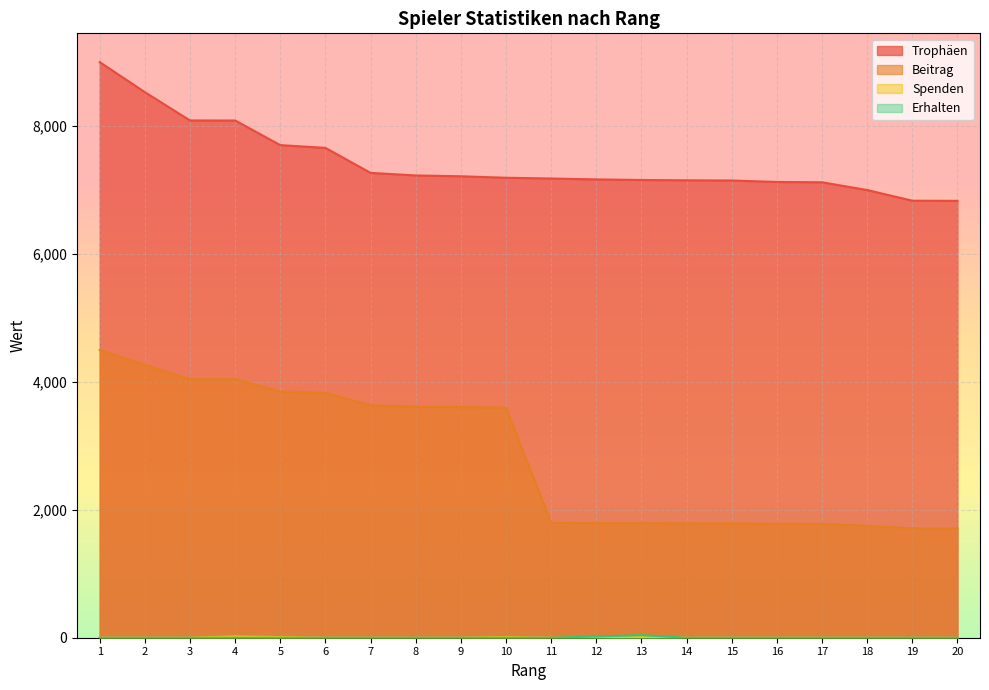

Which category has the highest value in the Trophäen series?

1